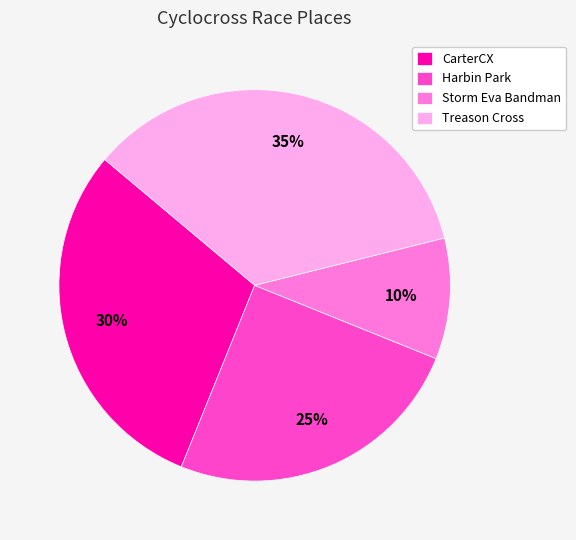

What is the largest slice in the pie chart?

Treason Cross